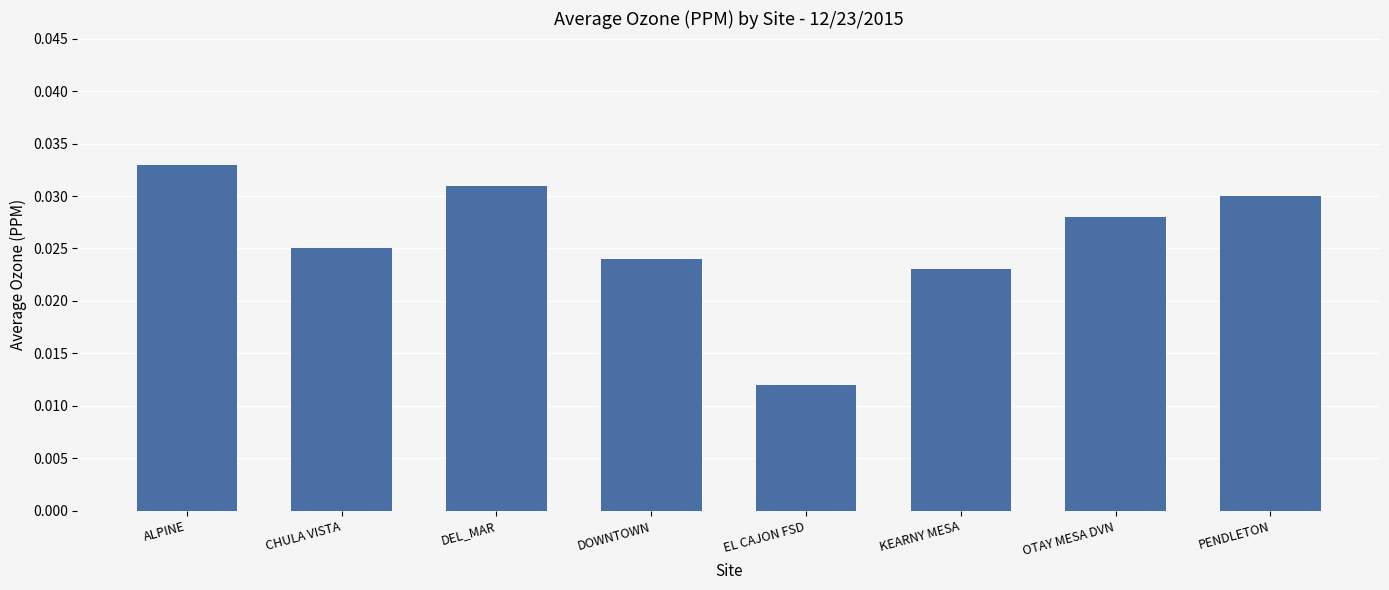

What position from the right is DEL_MAR?

6